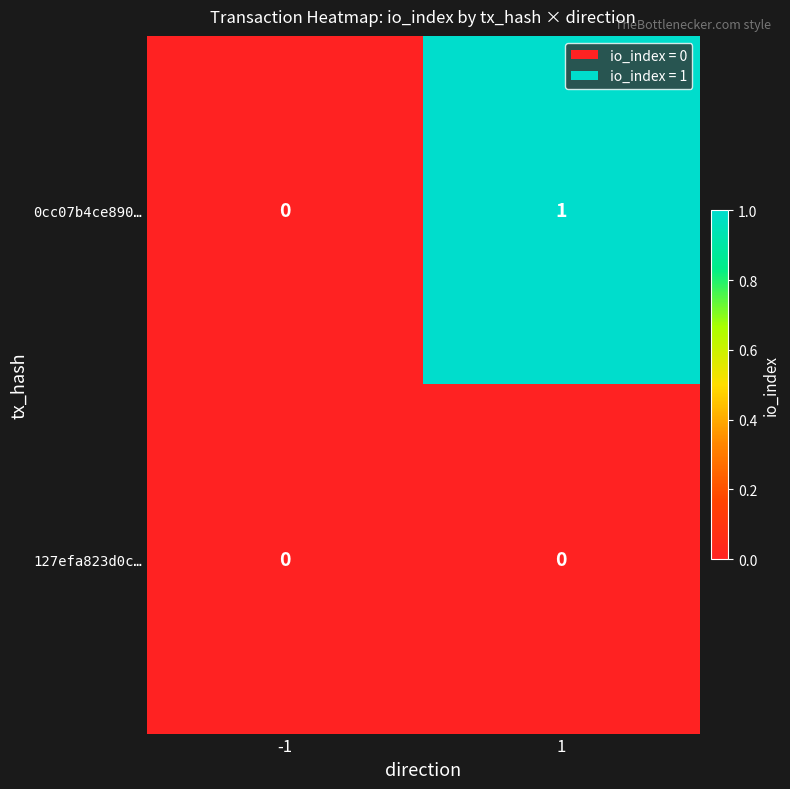

Between -1 and 1, which series saw the biggest shift?

0cc07b4ce890…